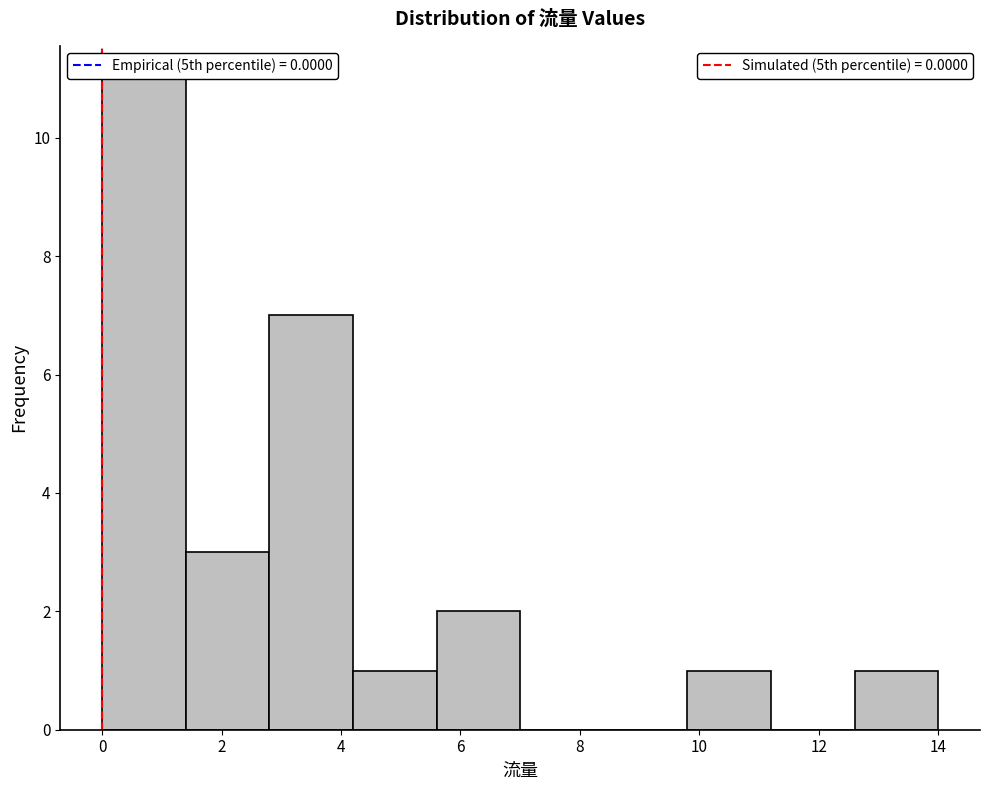

Reading left to right, transcribe this chart: for each bar, give the range it covers on the x-axis and its height. The values are not printed on the chart, so give them approximately, as read against the axis.

0.0 to 1.4: 11
1.4 to 2.8: 3
2.8 to 4.2: 7
4.2 to 5.6: 1
5.6 to 7.0: 2
7.0 to 8.4: 0
8.4 to 9.8: 0
9.8 to 11.2: 1
11.2 to 12.6: 0
12.6 to 14.0: 1